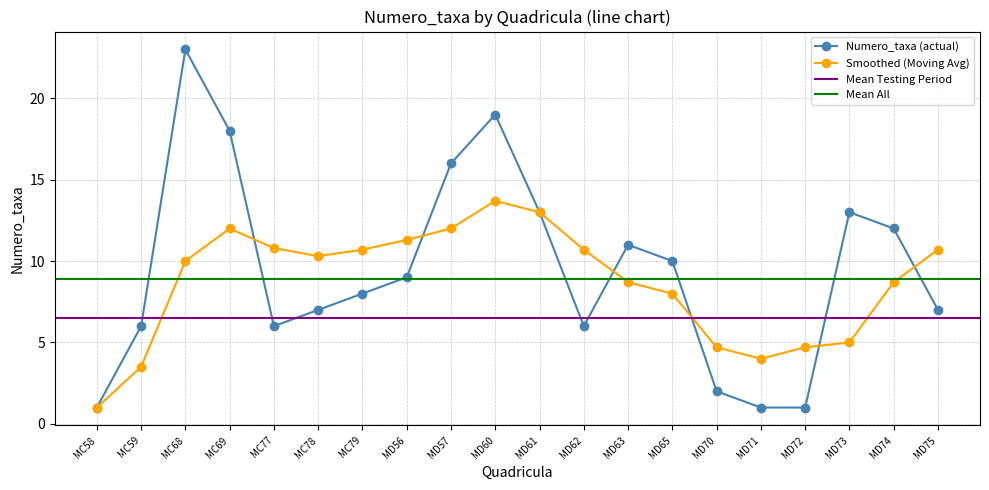

Which series ends up on top after the final intersection of Mean Numero_taxa and Smoothed (Moving Avg)?

Smoothed (Moving Avg)